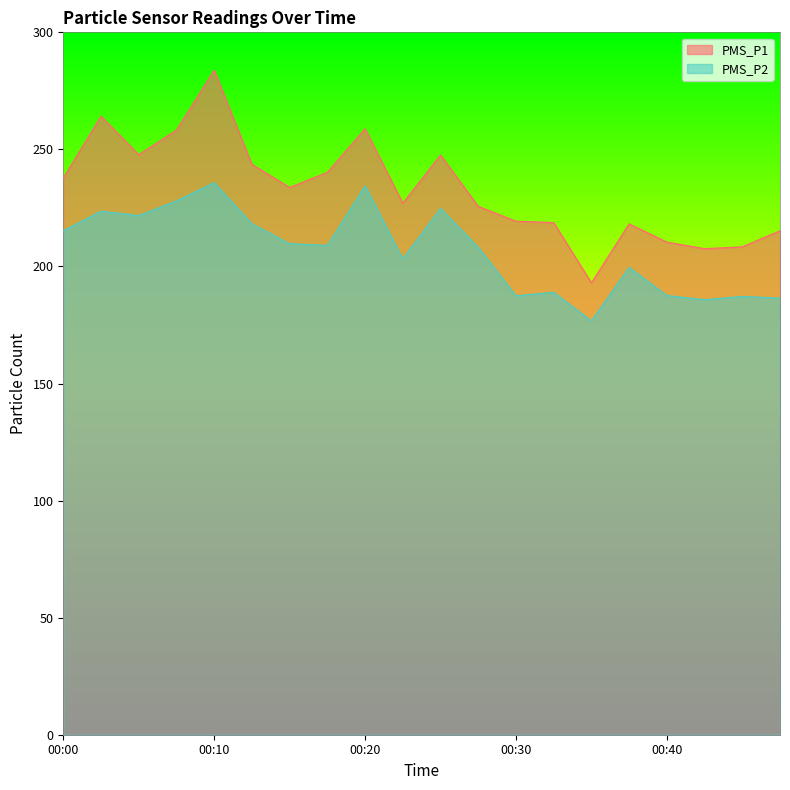

True or false: PMS_P1 and PMS_P2 cross at least once.

False